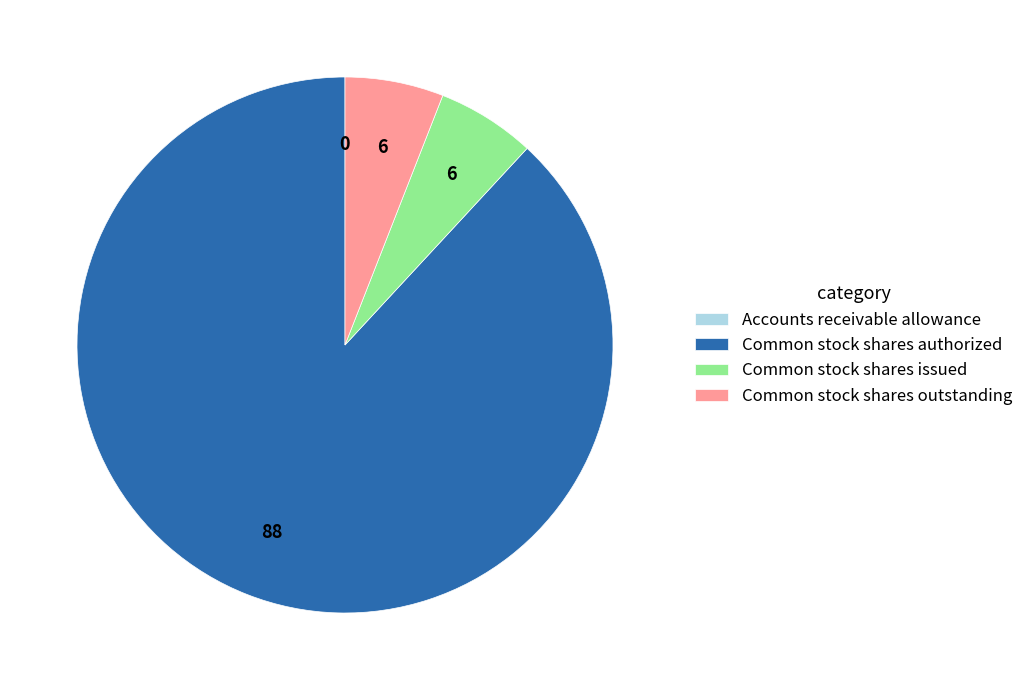

Is there any slice that represents more than half of the pie?

Yes